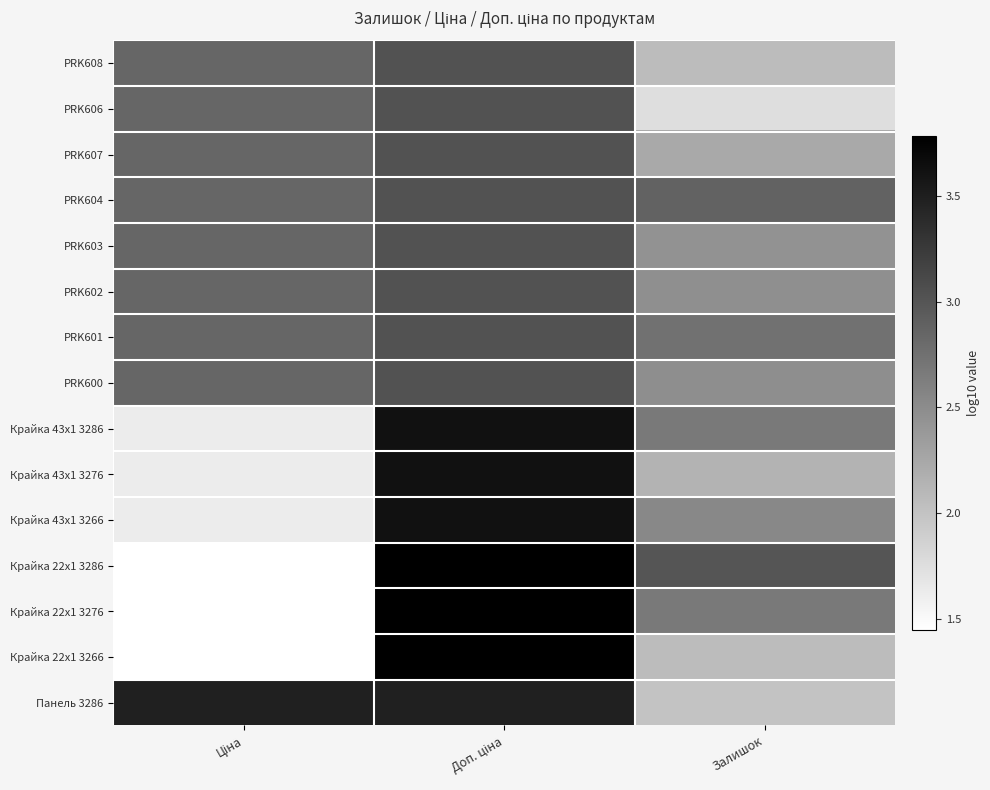

Reading left to right, list all the values displayed in this chart.

PRK608: Ціна=2.8	Доп. ціна=3.0	Залишок=2.1
PRK606: Ціна=2.8	Доп. ціна=3.0	Залишок=1.8
PRK607: Ціна=2.8	Доп. ціна=3.0	Залишок=2.2
PRK604: Ціна=2.8	Доп. ціна=3.0	Залишок=2.9
PRK603: Ціна=2.8	Доп. ціна=3.0	Залишок=2.4
PRK602: Ціна=2.8	Доп. ціна=3.0	Залишок=2.5
PRK601: Ціна=2.8	Доп. ціна=3.0	Залишок=2.7
PRK600: Ціна=2.8	Доп. ціна=3.0	Залишок=2.5
Крайка 43x1 3286: Ціна=1.6	Доп. ціна=3.6	Залишок=2.7
Крайка 43x1 3276: Ціна=1.6	Доп. ціна=3.6	Залишок=2.1
Крайка 43x1 3266: Ціна=1.6	Доп. ціна=3.6	Залишок=2.5
Крайка 22x1 3286: Ціна=1.4	Доп. ціна=3.8	Залишок=3.0
Крайка 22x1 3276: Ціна=1.4	Доп. ціна=3.8	Залишок=2.7
Крайка 22x1 3266: Ціна=1.4	Доп. ціна=3.8	Залишок=2.1
Панель 3286: Ціна=3.5	Доп. ціна=3.5	Залишок=2.0